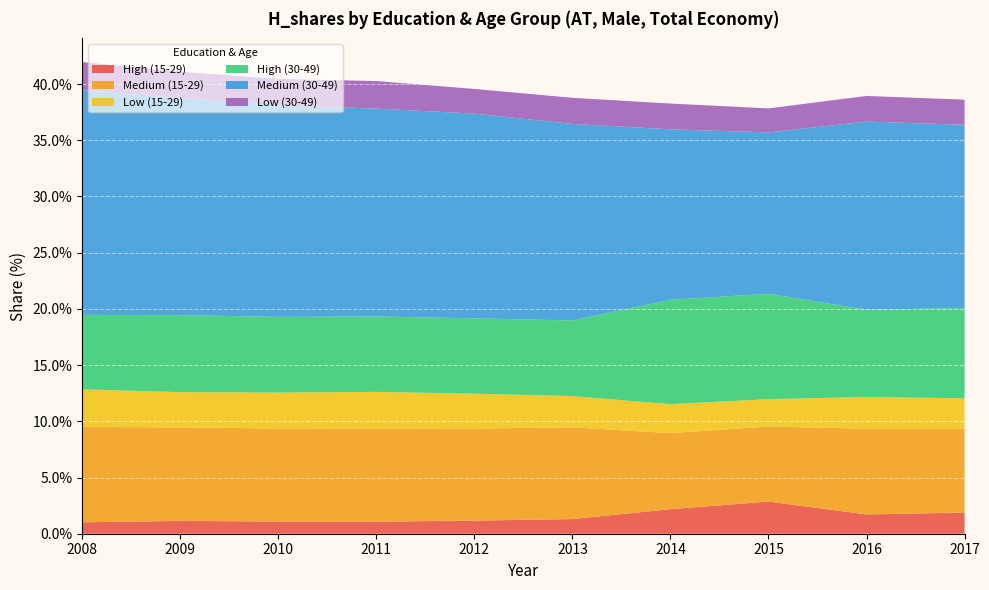

Reading left to right, extract all data points from this chart.

High (15-29): 2008=1.0	2009=1.1	2010=1.1	2011=1.1	2012=1.2	2013=1.3	2014=2.2	2015=2.9	2016=1.7	2017=1.9
Medium (15-29): 2008=8.5	2009=8.3	2010=8.3	2011=8.3	2012=8.2	2013=8.2	2014=6.8	2015=6.7	2016=7.6	2017=7.4
Low (15-29): 2008=3.4	2009=3.1	2010=3.2	2011=3.2	2012=3.1	2013=2.8	2014=2.6	2015=2.4	2016=2.8	2017=2.7
High (30-49): 2008=6.6	2009=6.9	2010=6.7	2011=6.7	2012=6.7	2013=6.7	2014=9.3	2015=9.4	2016=7.8	2017=8.0
Medium (30-49): 2008=20.0	2009=19.3	2010=18.8	2011=18.5	2012=18.2	2013=17.5	2014=15.2	2015=14.4	2016=16.7	2017=16.3
Low (30-49): 2008=2.5	2009=2.3	2010=2.3	2011=2.4	2012=2.2	2013=2.3	2014=2.3	2015=2.1	2016=2.3	2017=2.2